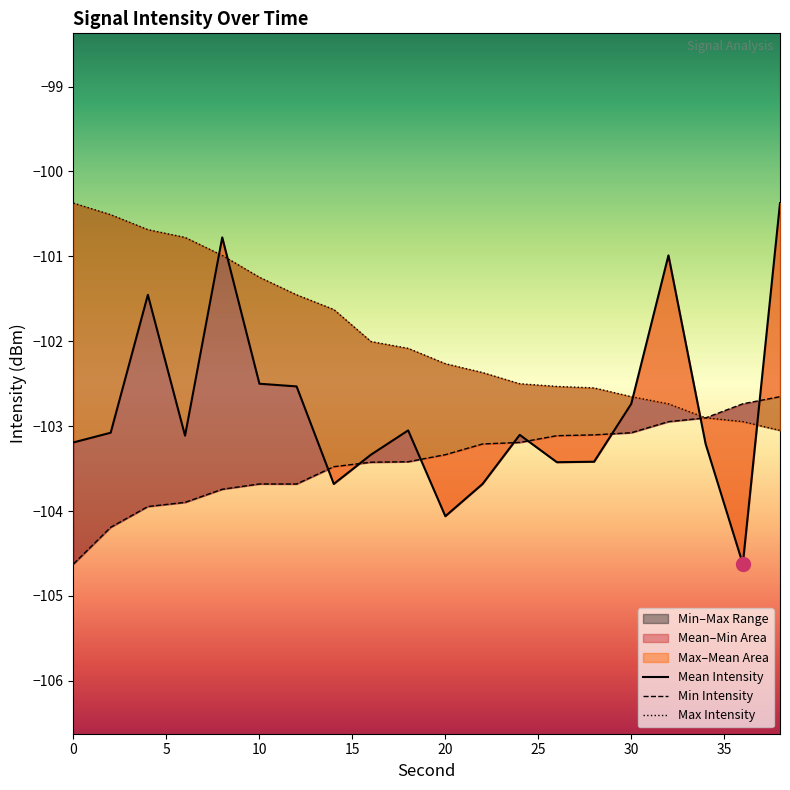

What is the value of the Mean Intensity point at the 6th from the left?

-102.5